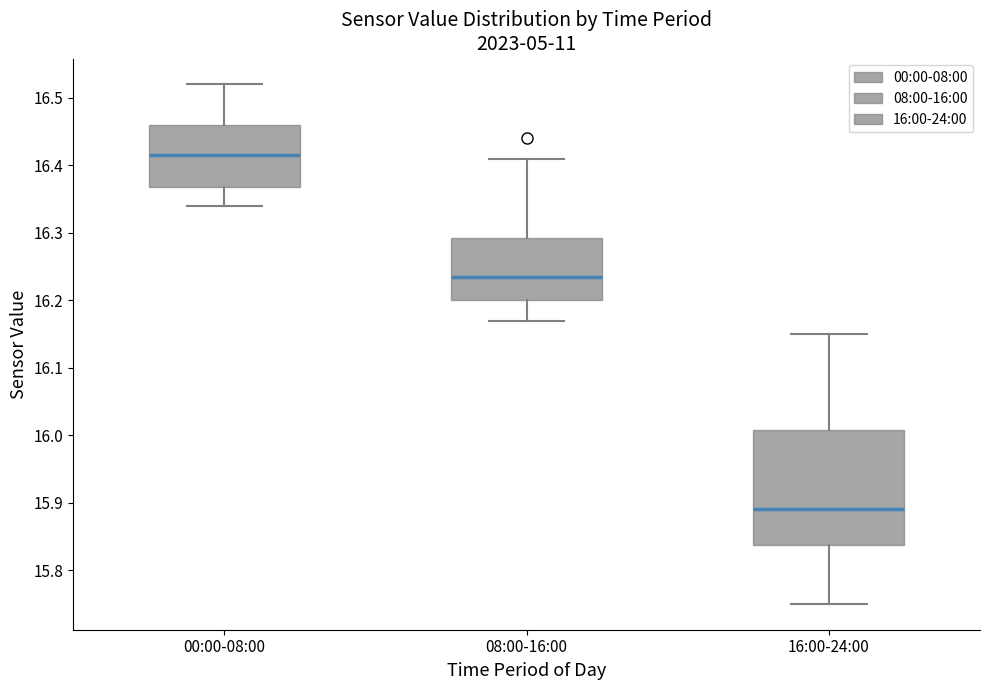

Which box's median line is the lowest?

16:00-24:00